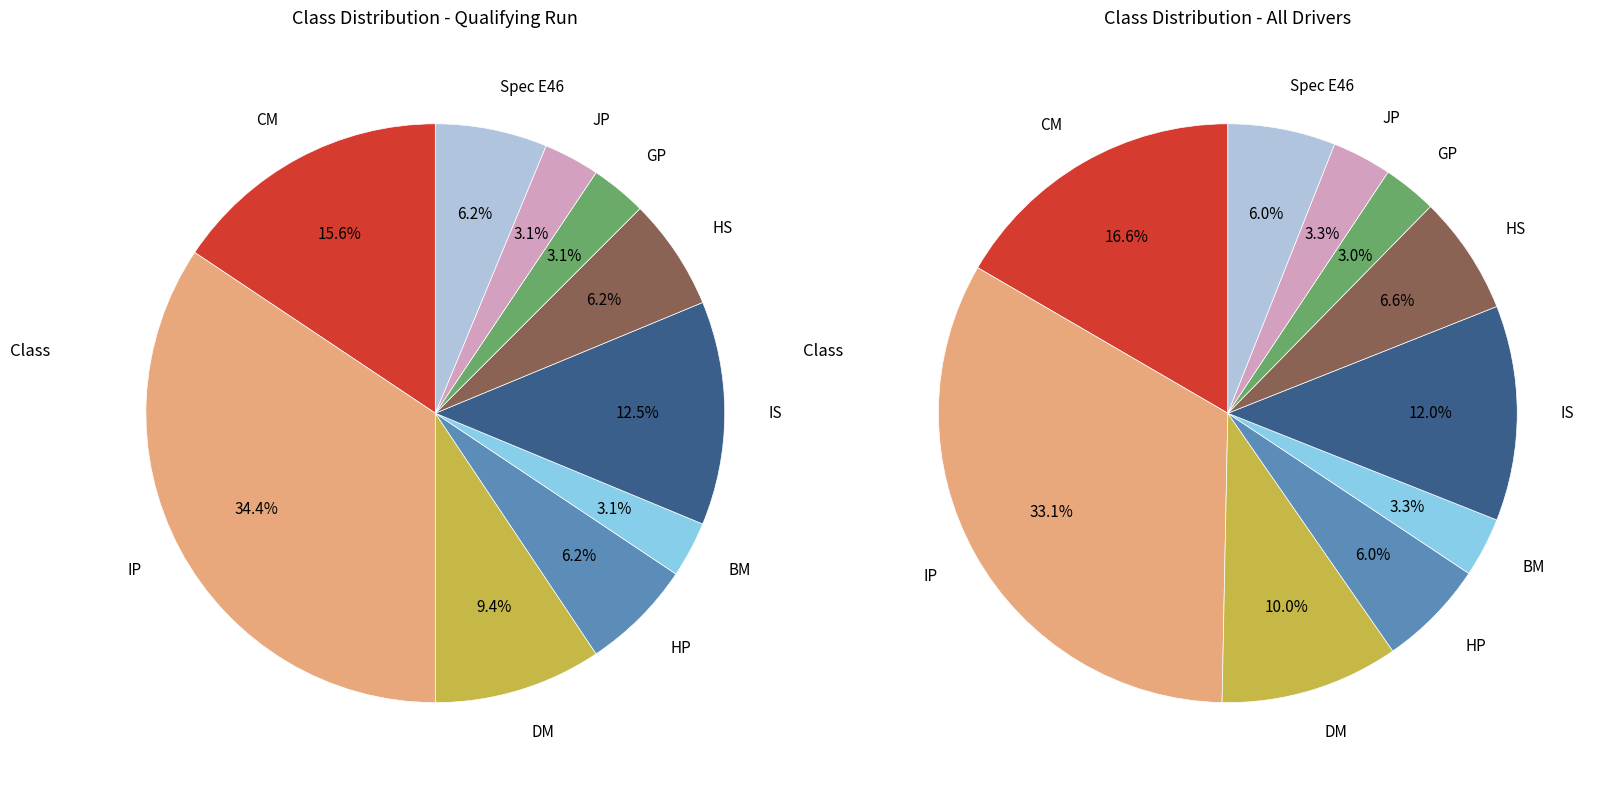

To the nearest percent, what portion does HS represent?

6%